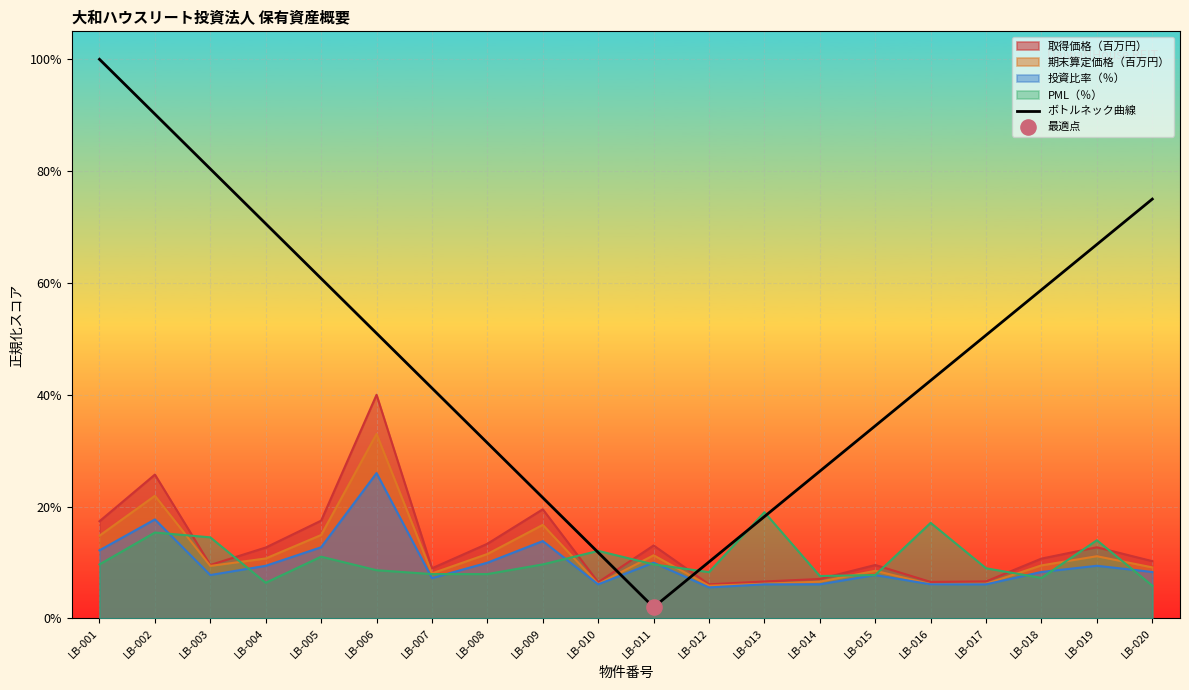

Between LB-007 and LB-006, which is larger?

LB-006